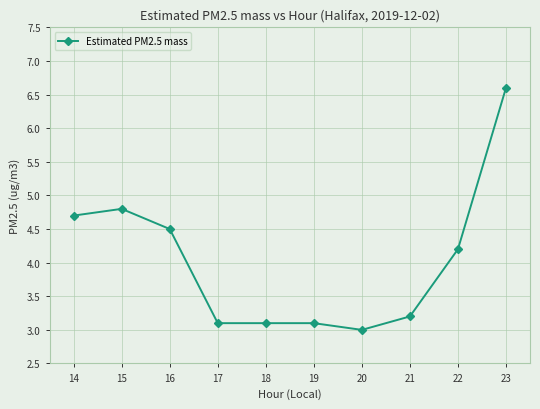

Where is the data nearest to the value 4?

22